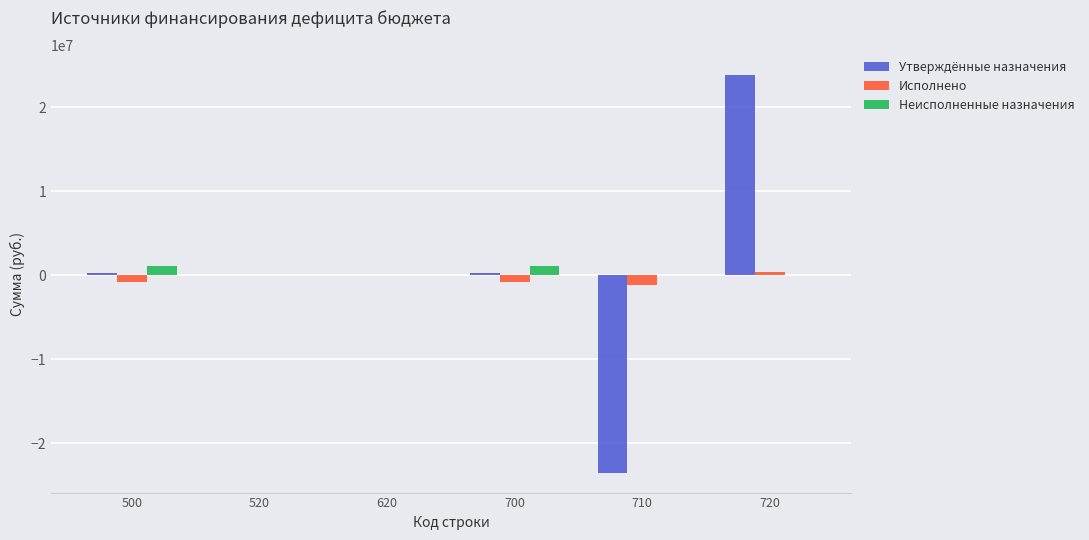

What is the sum of all Исполнено values?

-2422509.4